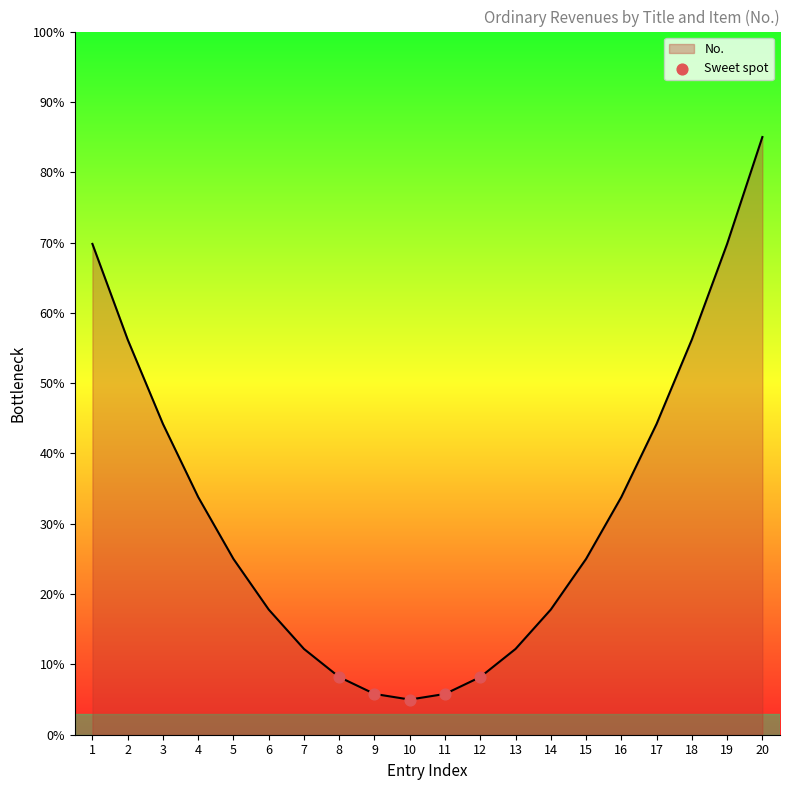

What is the change in value from 3 to 4?

-10.4